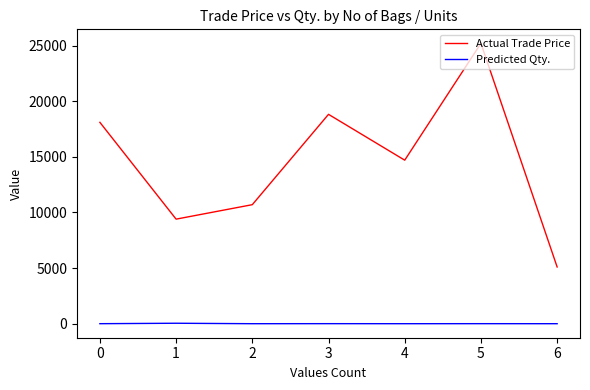

At which category is the sum across all series the highest?

5